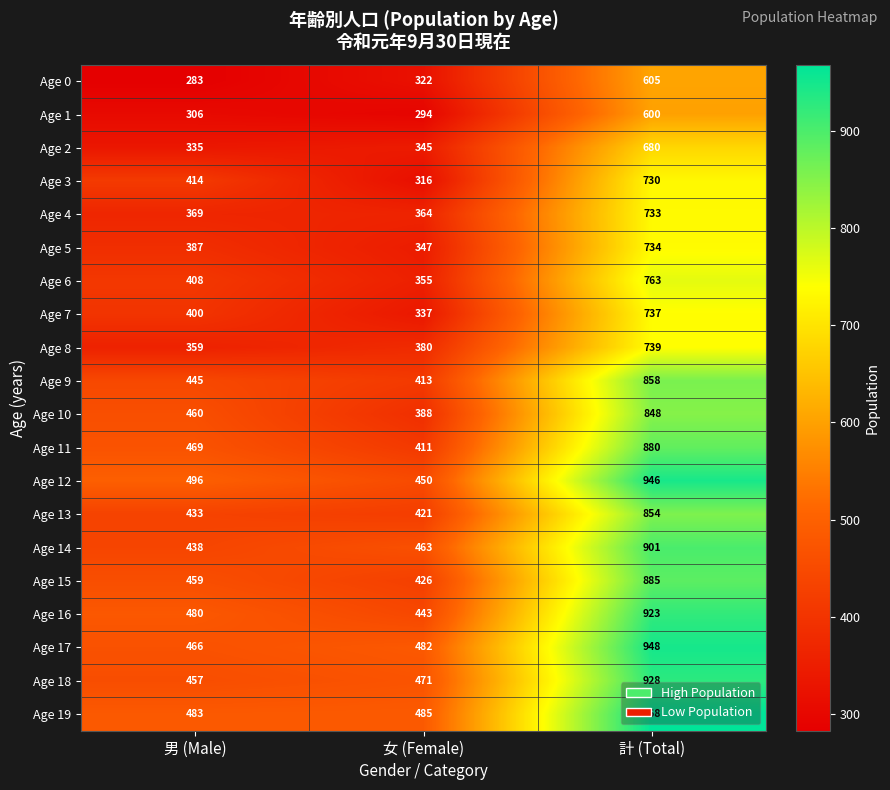

True or false: Age 16 has a value of 839 at 男 (Male).

False